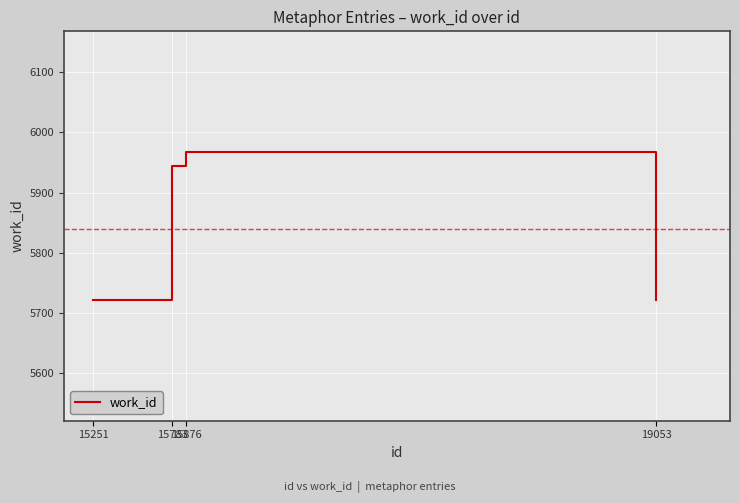

What is the change in value from 15876 to 19053?

-247